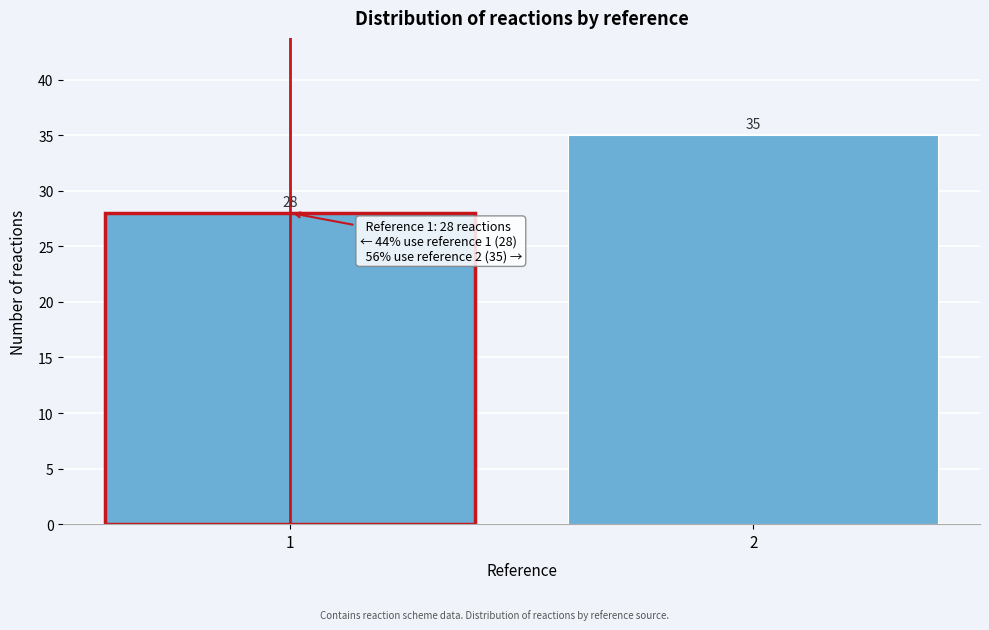

Reading right to left, list all the values displayed in this chart.

35	28